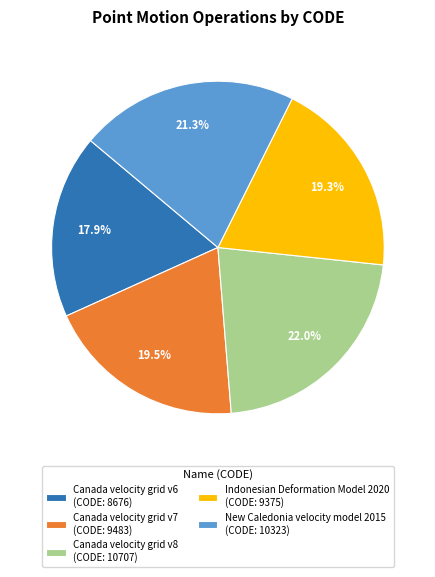

What portion of the pie excludes Canada velocity grid v8 (CODE: 10707)?

78.0%